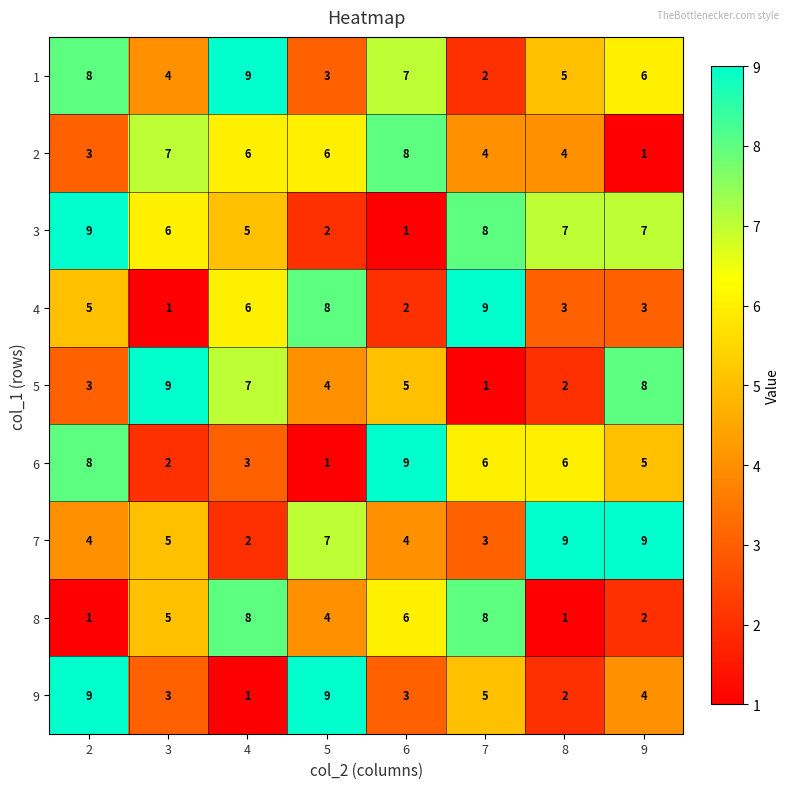

What is the average value of the 2 series?

5